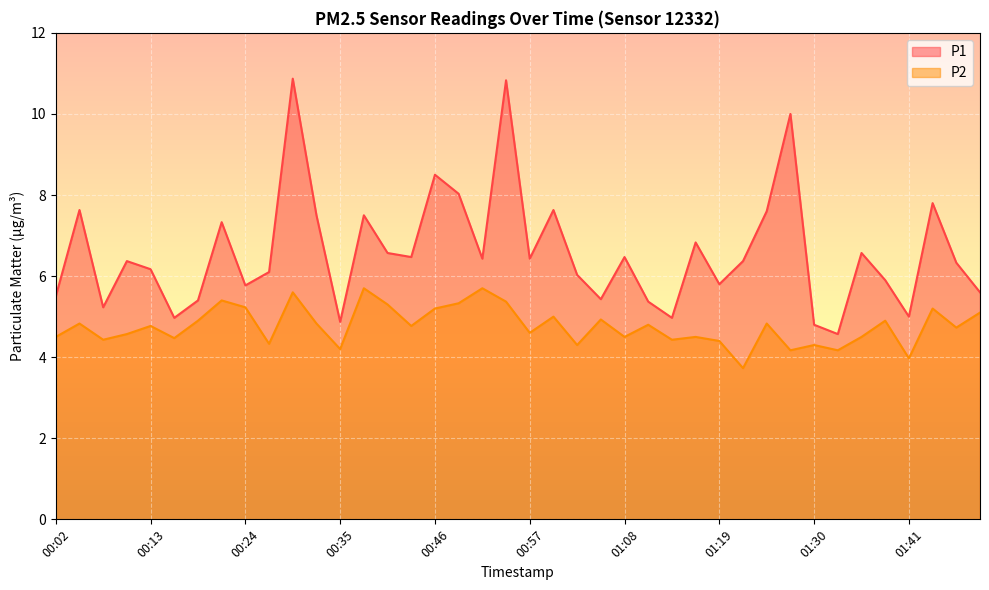

What position from the right is 01:03?

18